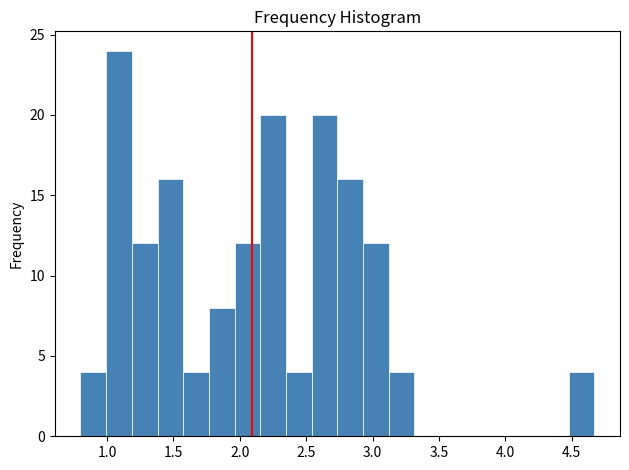

Read against the x-axis, roughly where is the centre of the tallest bar?

1.10